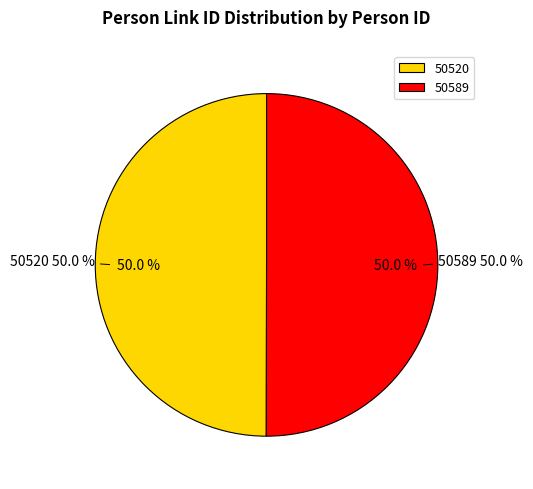

To the nearest percent, what portion does 50520 represent?

50%